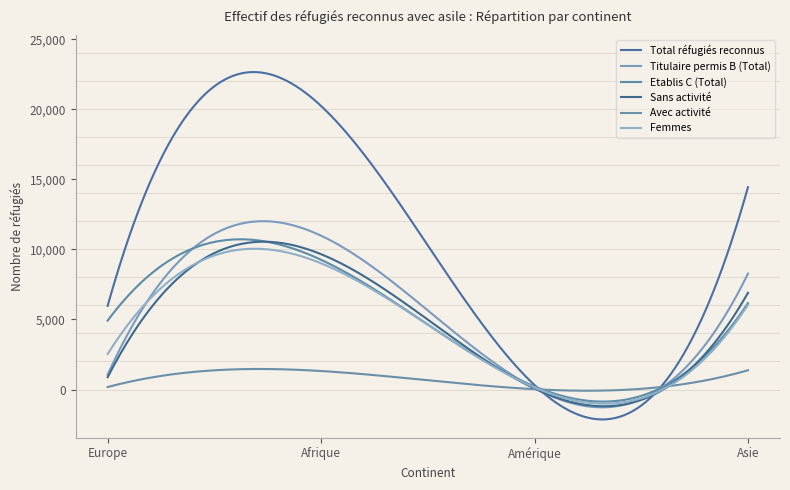

Is this an area chart (filled region under the line)?

No